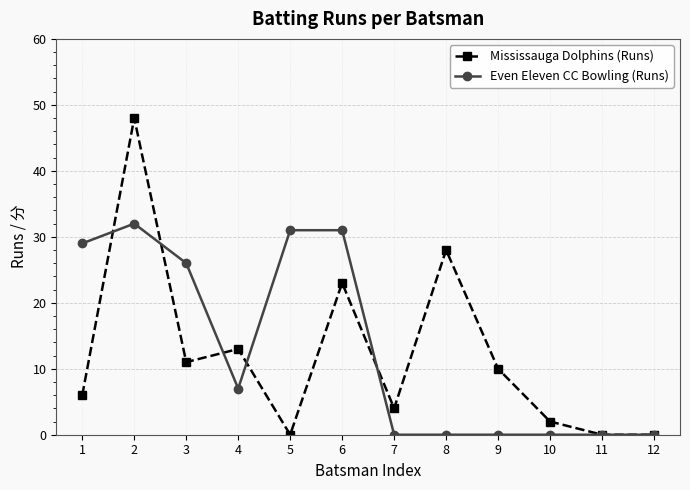

What is the total value across all series at 6?

54